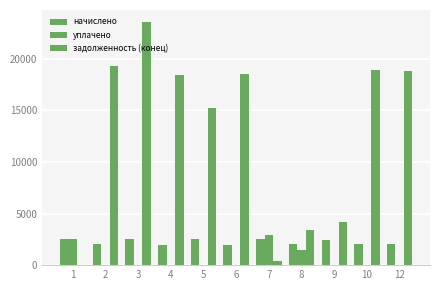

Rank the series at 5 from lowest to highest value.

уплачено, начислено, задолженность (конец)